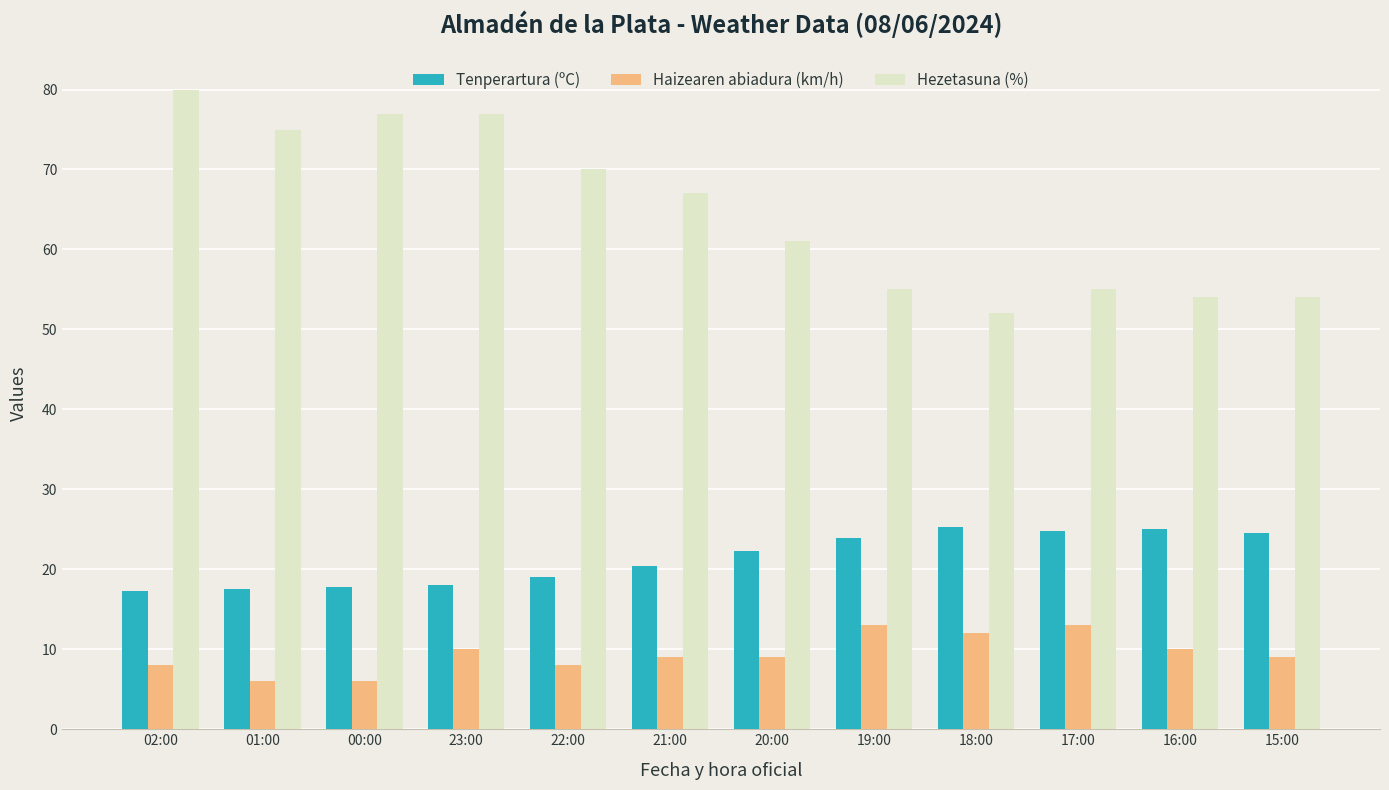

What is the minimum value for Tenperartura (ºC)?

17.3